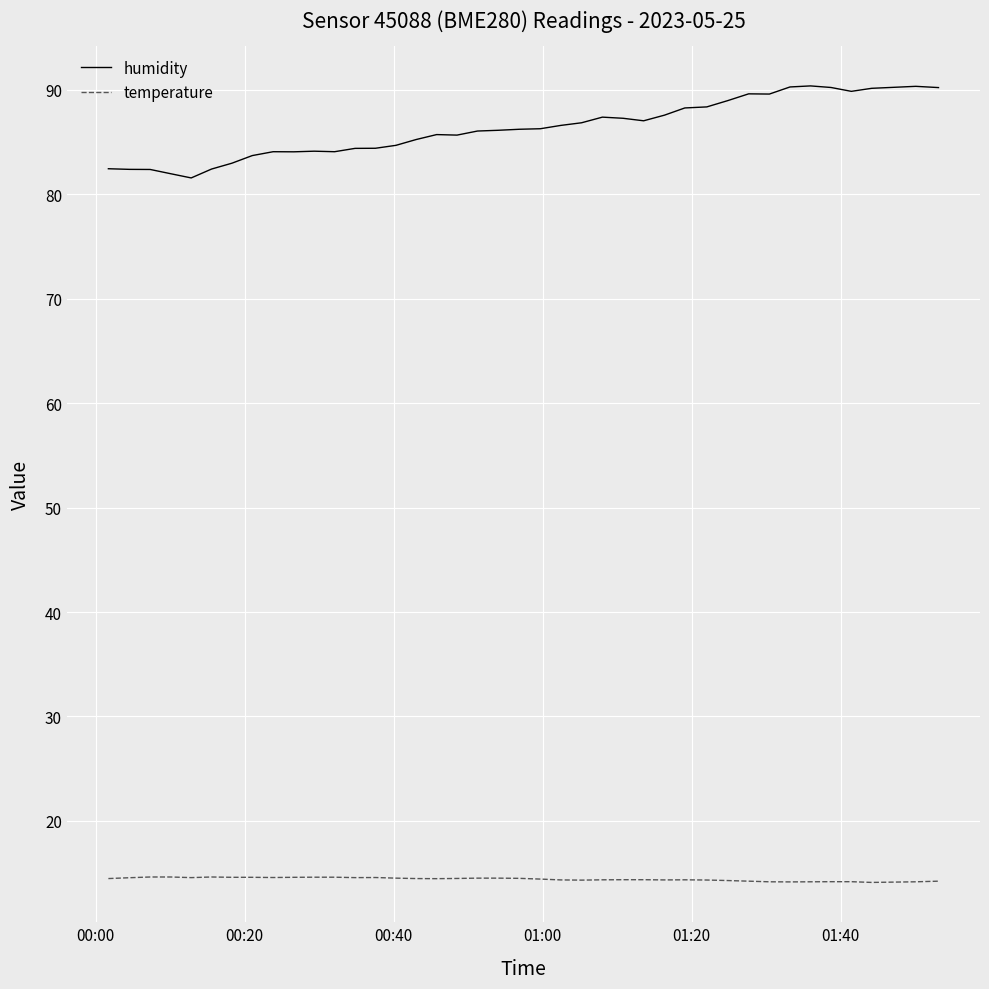

True or false: temperature and humidity cross at least once.

False